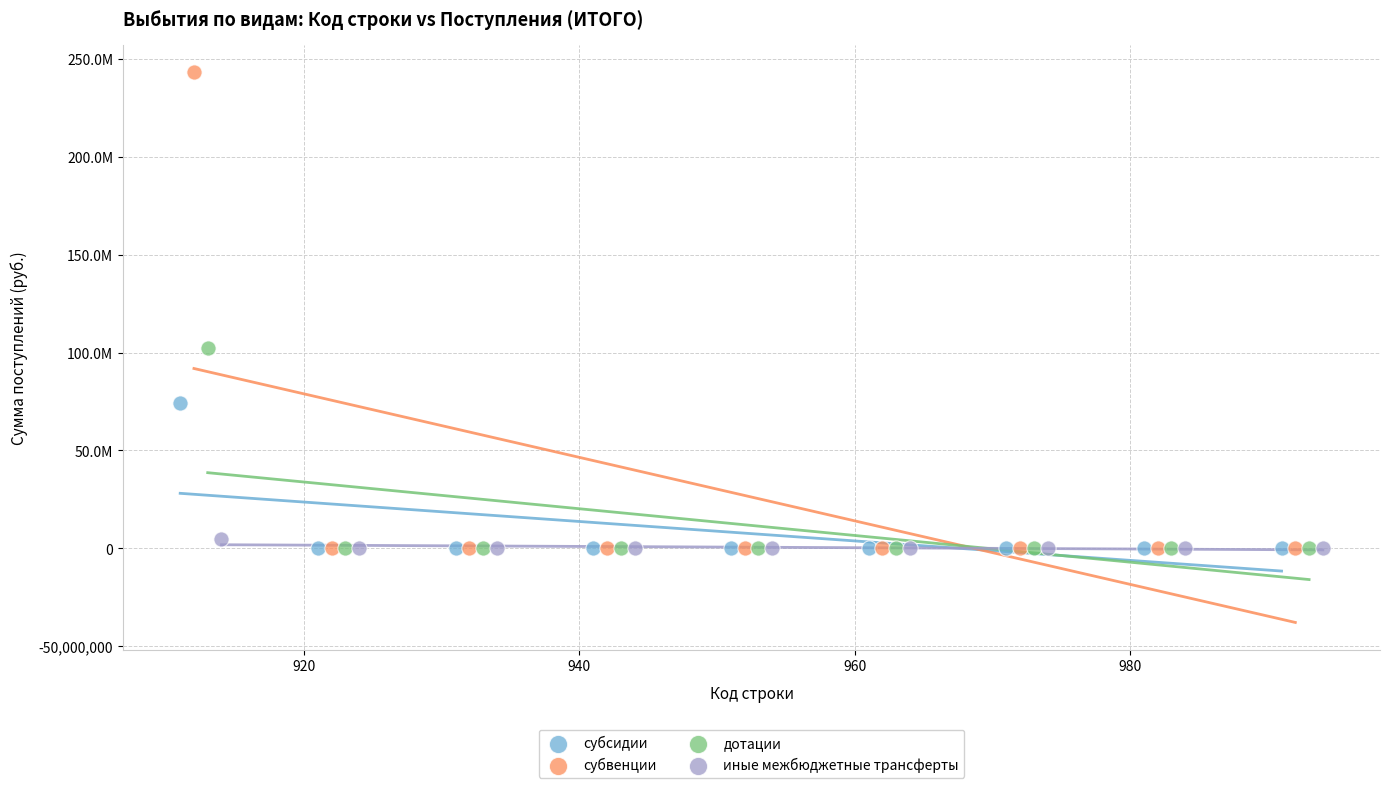

What are all the series names shown in the legend?

субсидии, субвенции, дотации, иные межбюджетные трансферты